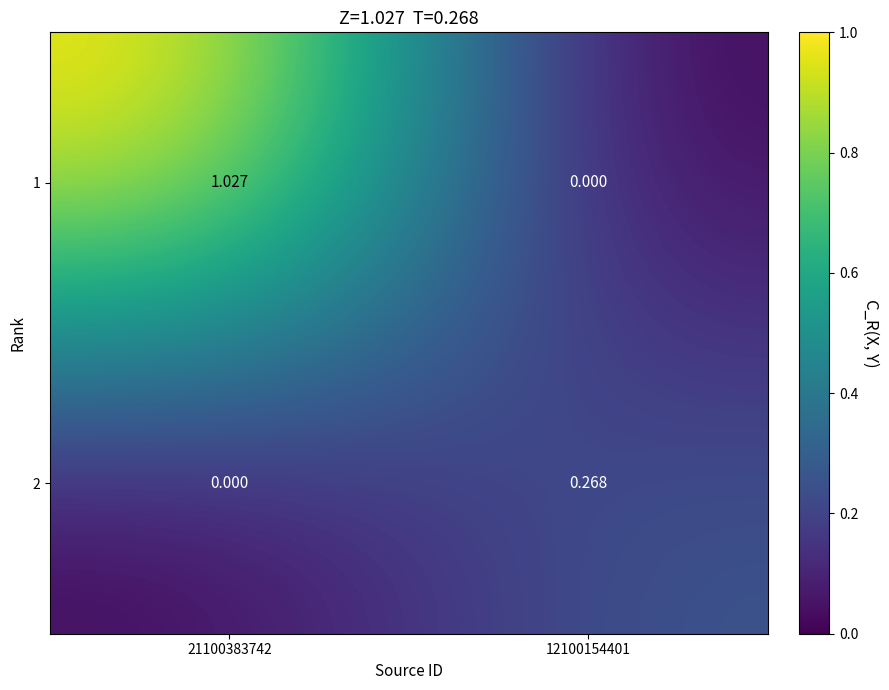

At which category is the sum across all series the highest?

21100383742